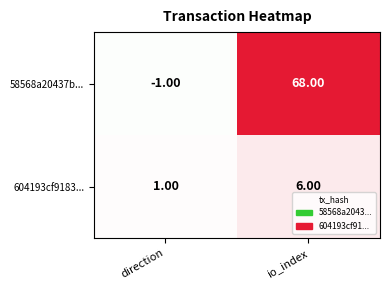

At which label is 604193cf9183... closest to 3?

direction